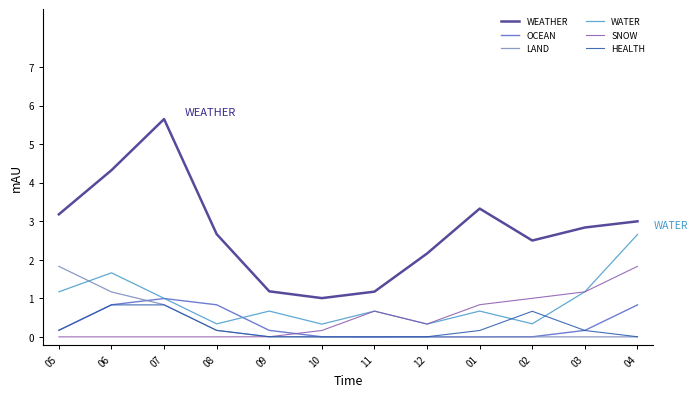

What value does the WATER series have at 07?

1.0